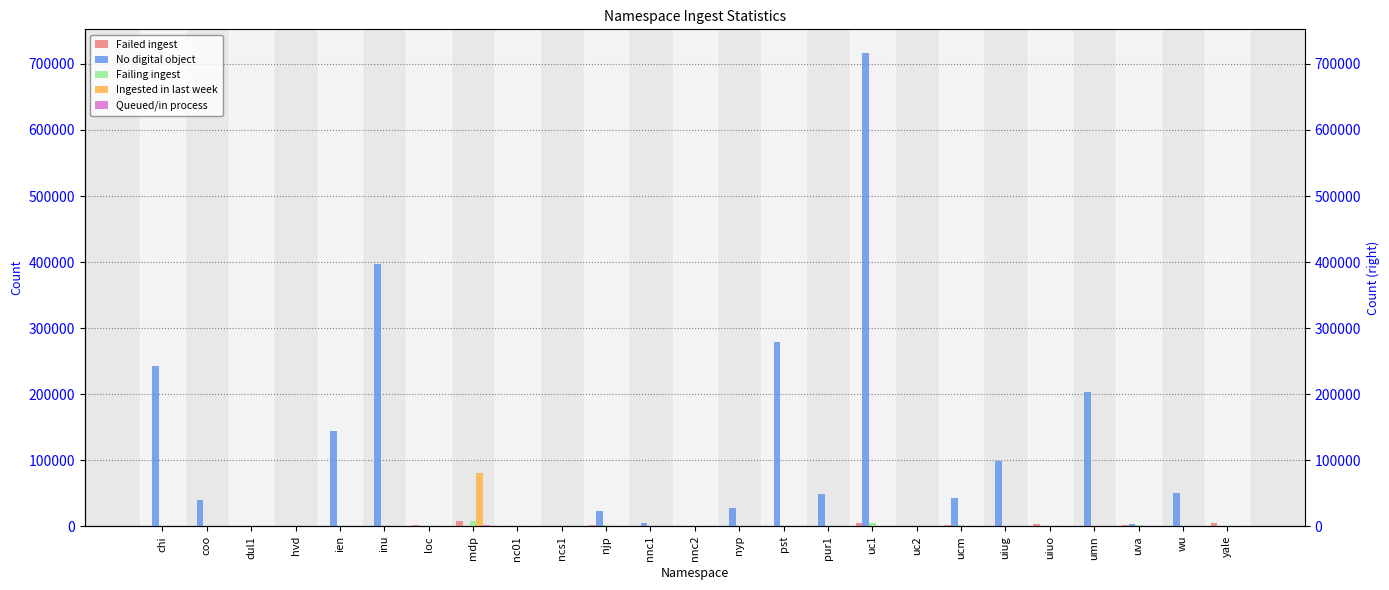

Between hvd and mdp, which is larger?

mdp